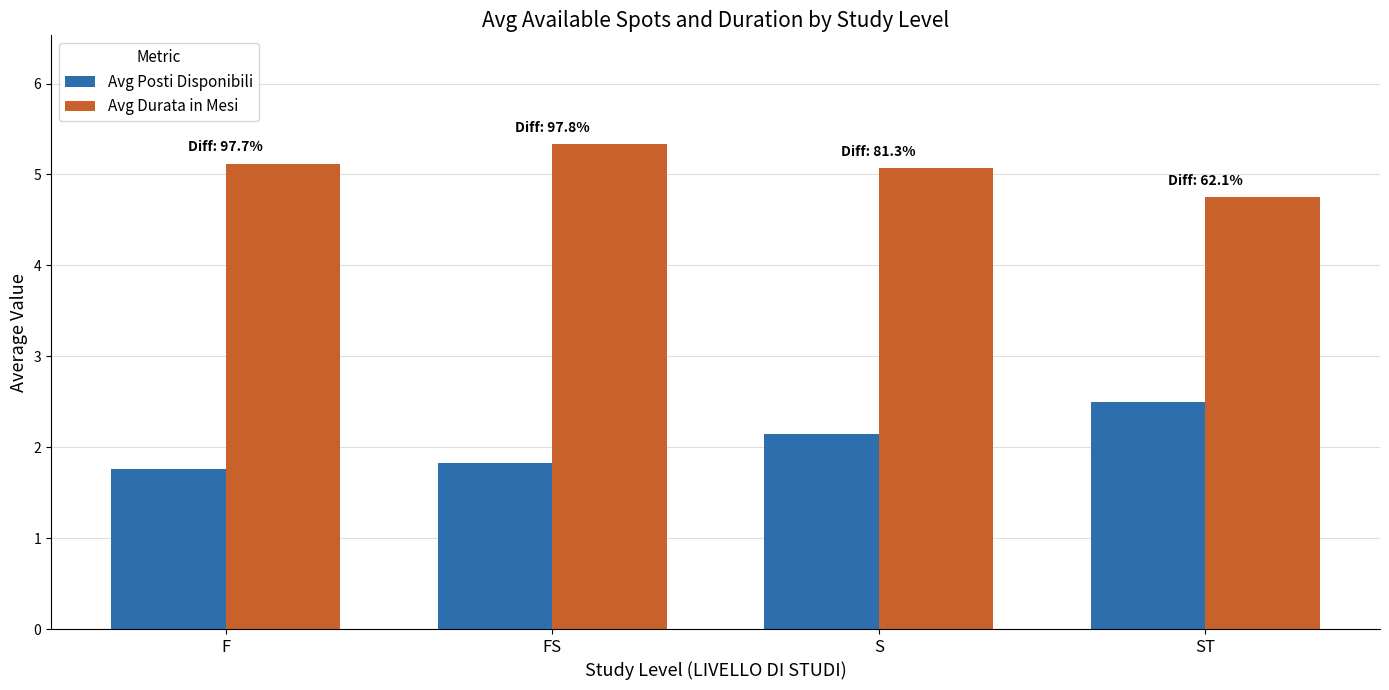

What position from the right is FS?

3